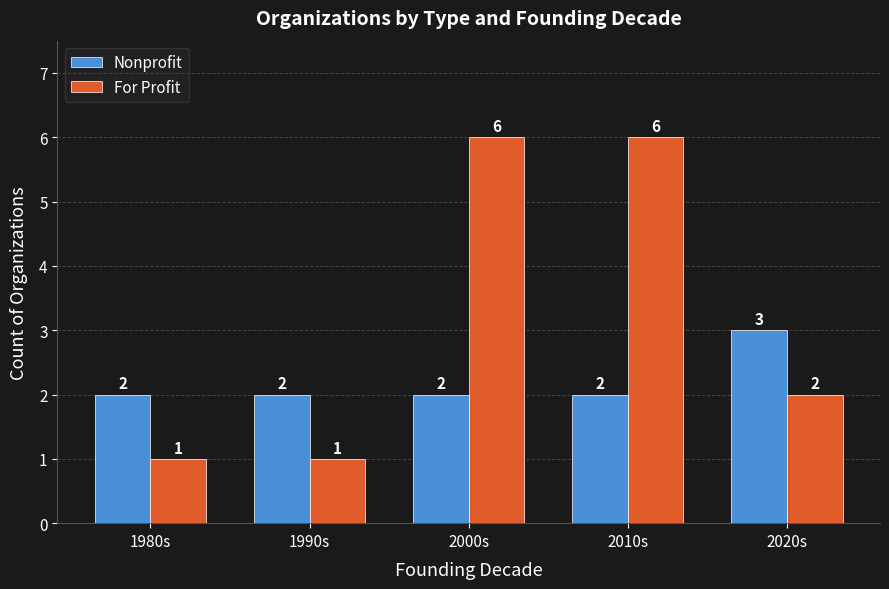

What is the highest value of the For Profit series?

6